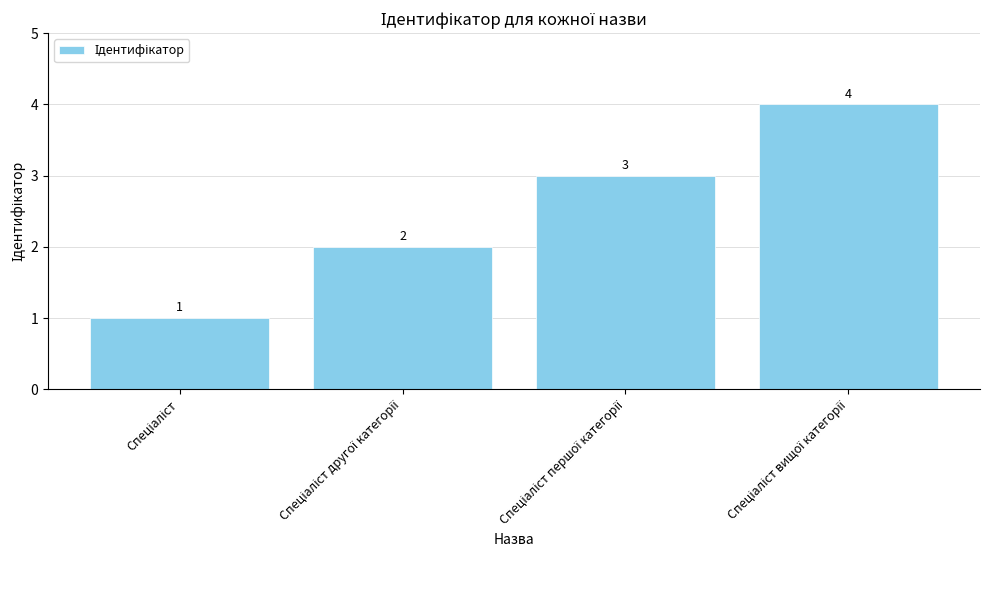

How many values are between 2 and 4?

3